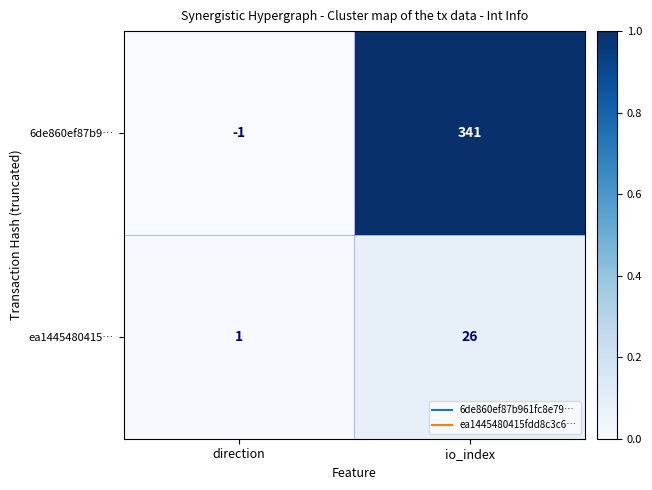

Which series has the largest total across all categories?

6de860ef87b9…